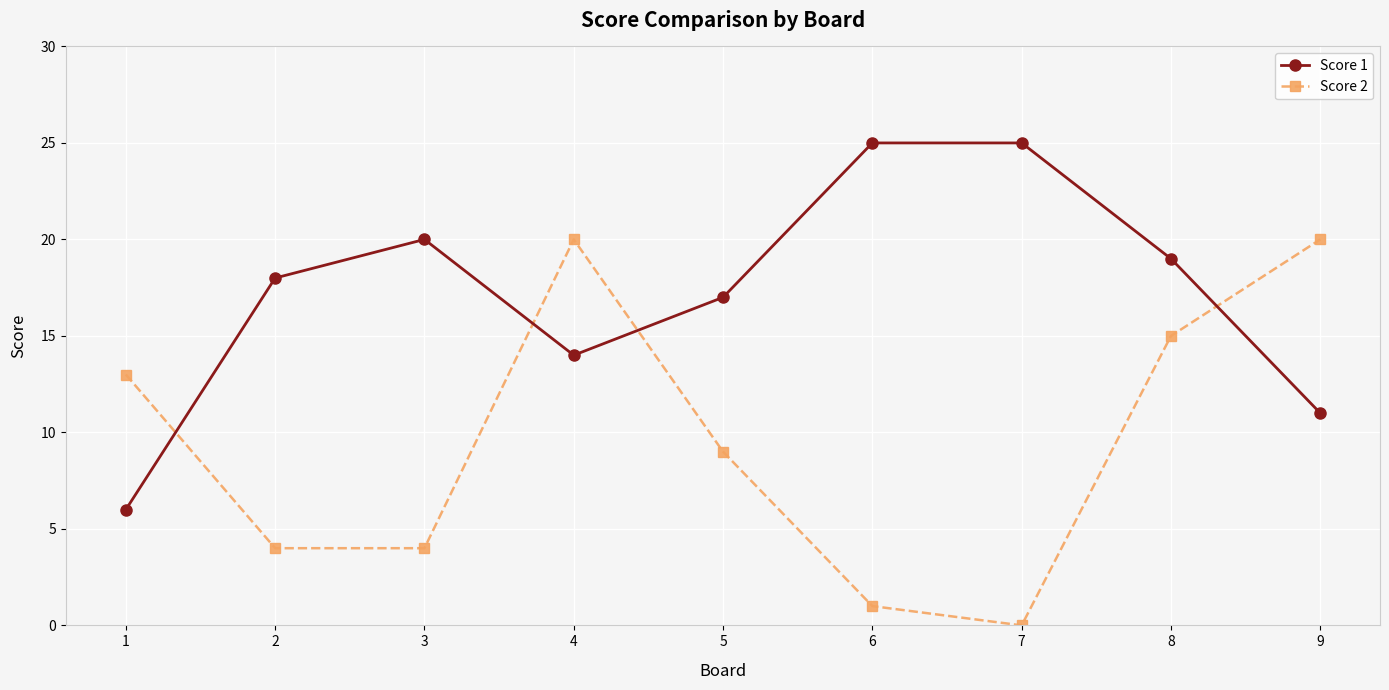

Which series changed the most between 2 and 7?

Score 1